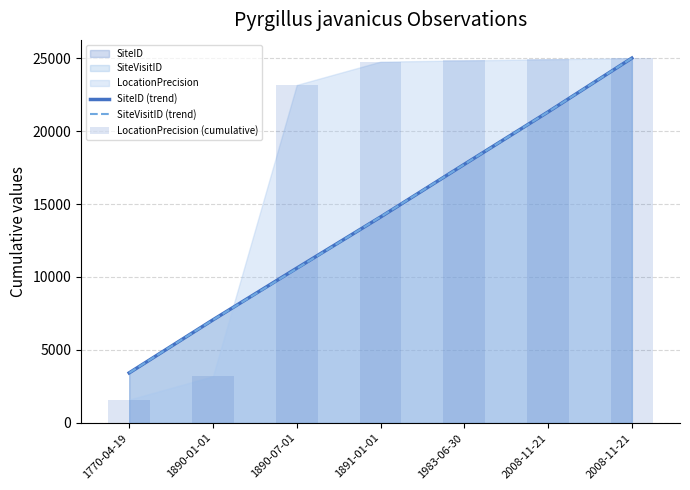

Read the SiteID (trend) value at 1890-07-01.

10602.4